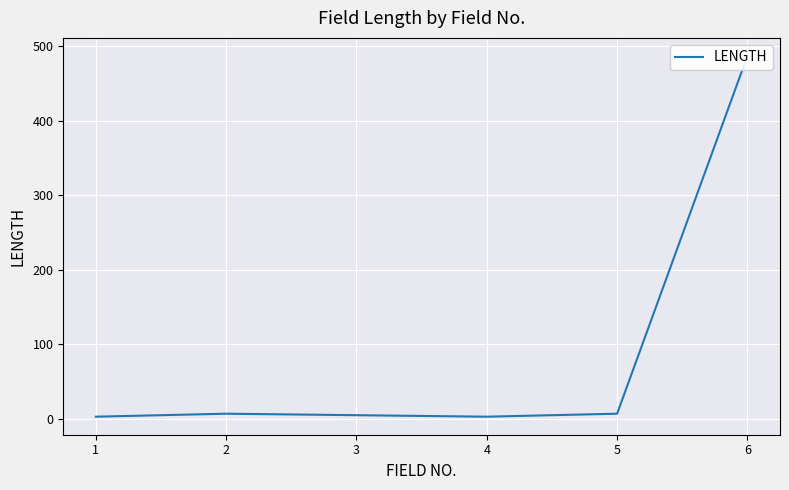

Reading left to right, list all the values displayed in this chart.

3	7	5	3	7	487